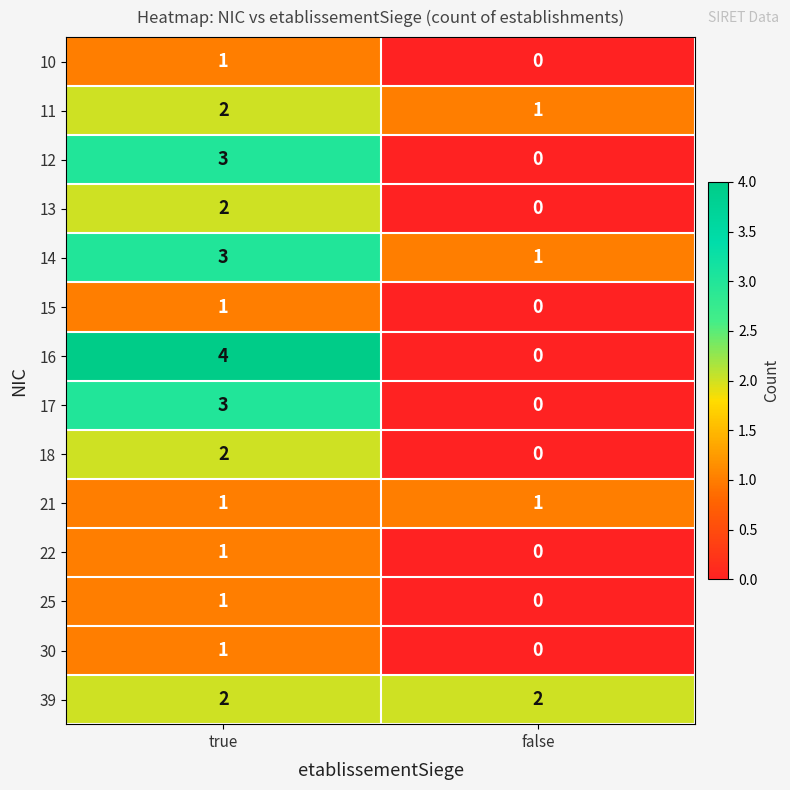

What is the difference between the highest and lowest values at false?

2